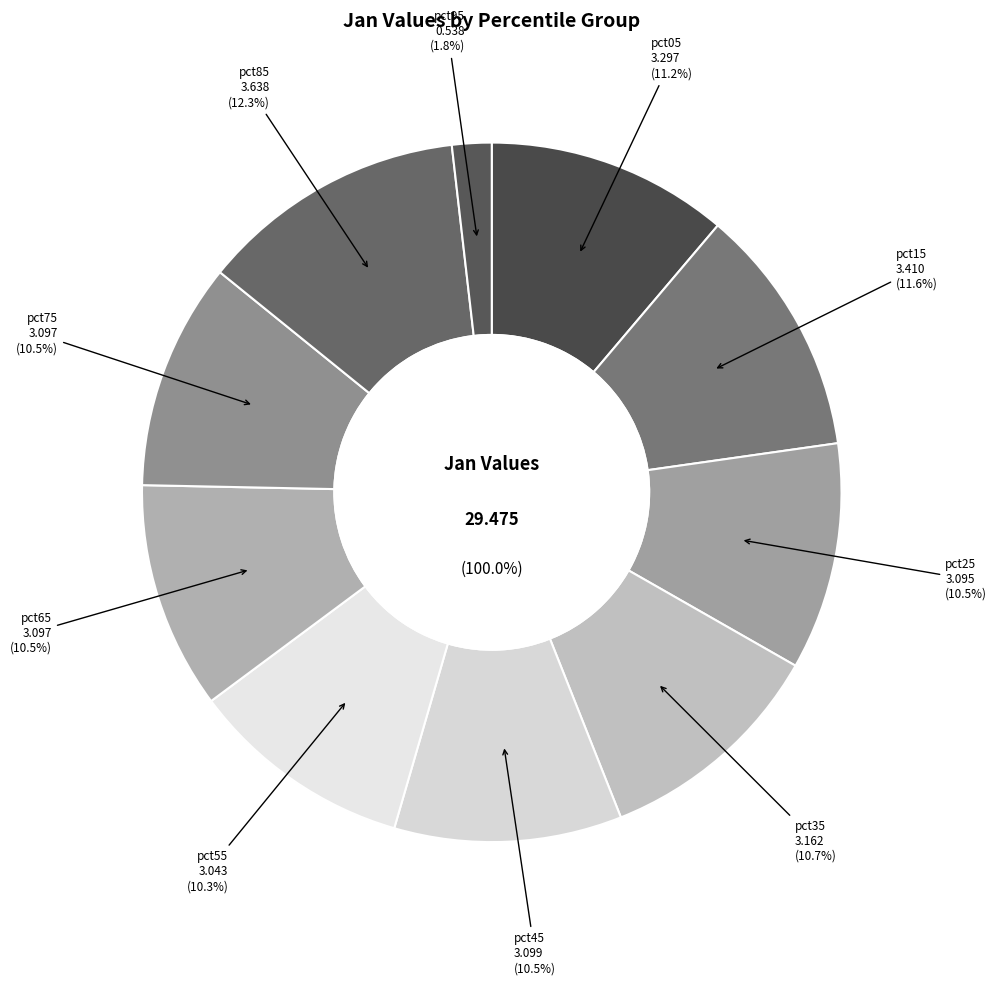

To the nearest percent, what percentage of the pie is pct95?

2%